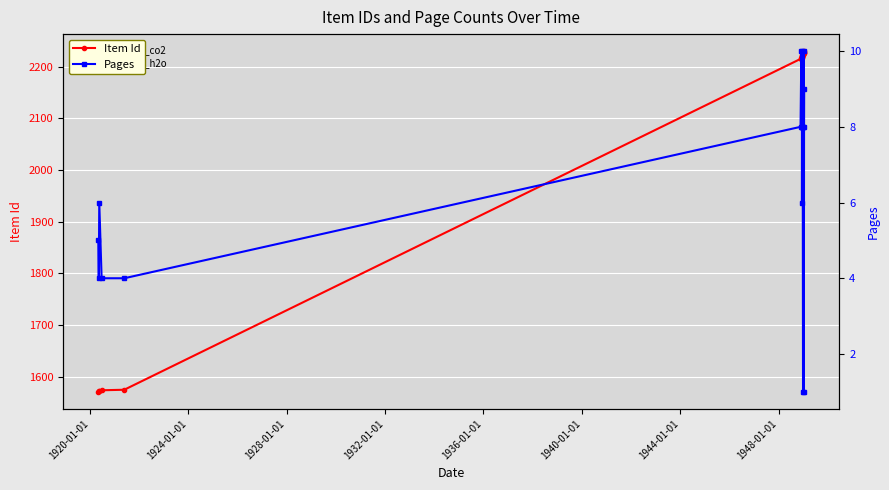

What is the average value of the Pages series?

7